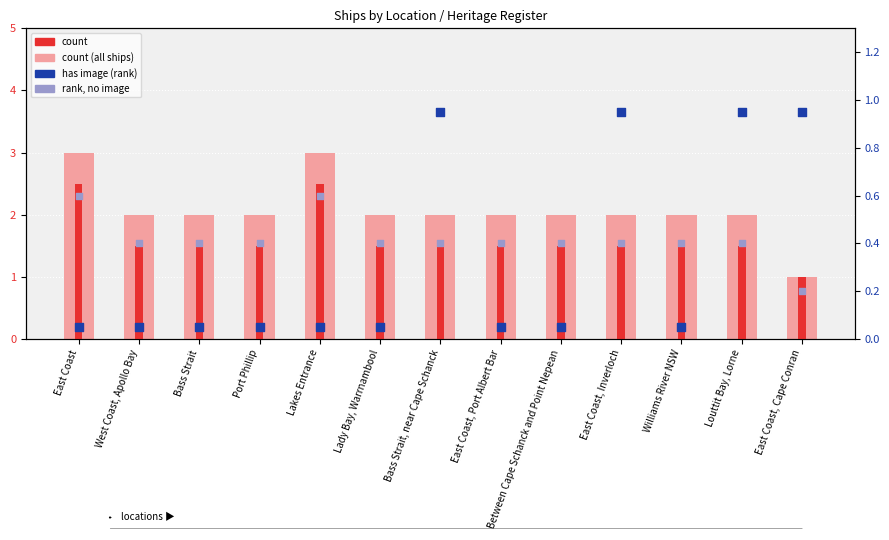

Which series has the widest spread of Y values?

count (ships)